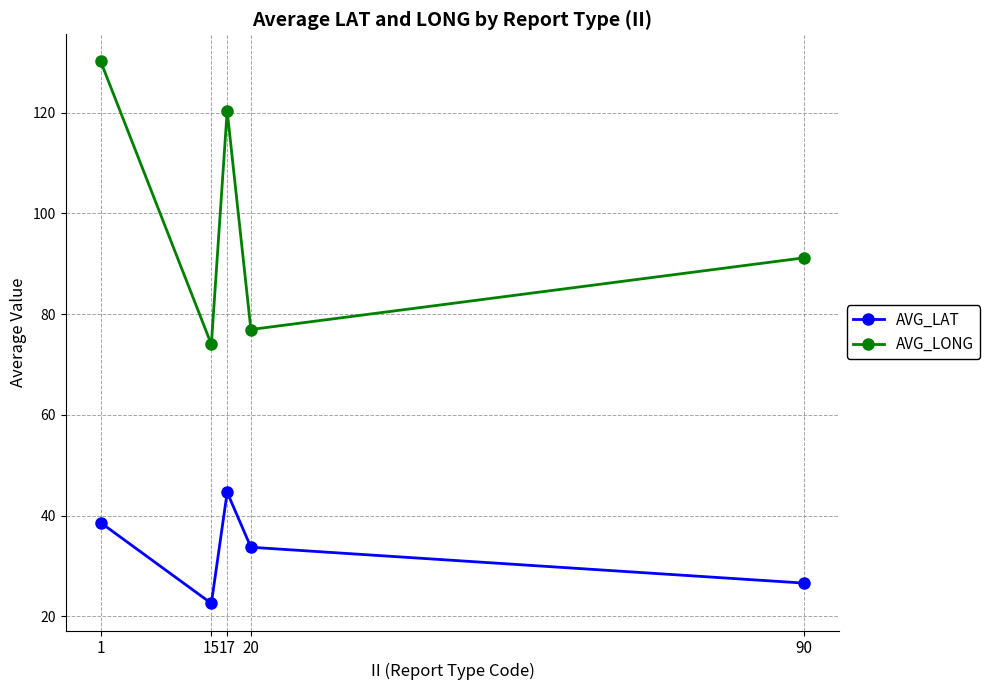

List the labels in order of AVG_LONG value, largest first.

1, 17, 90, 20, 15